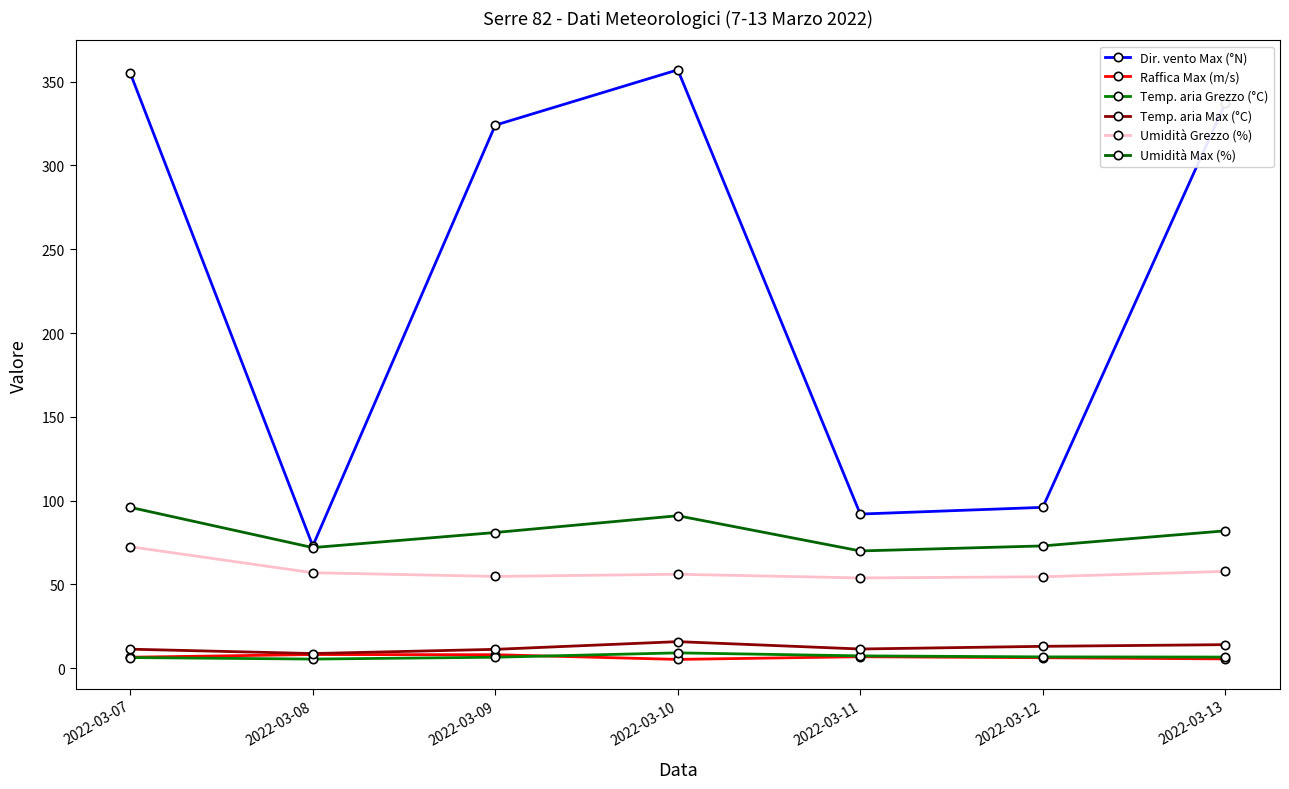

Does the chart have visible grid lines?

No